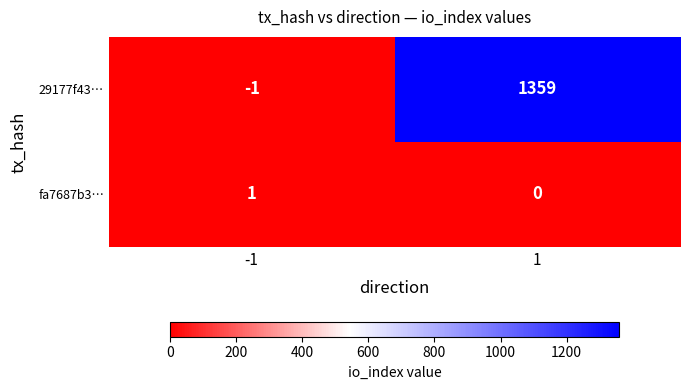

What is the approximate value of 29177f43… at 1?

1359